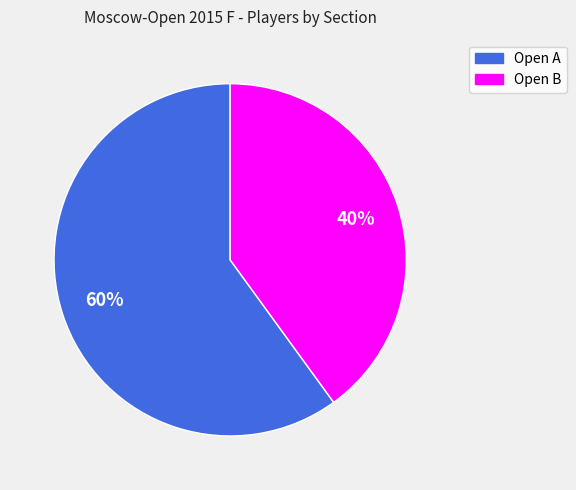

True or false: Open A accounts for 60% of the total.

True